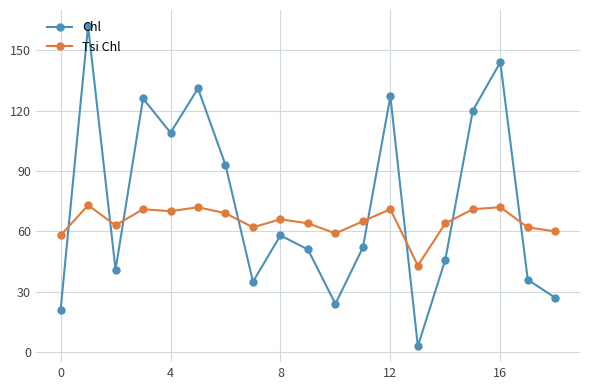

In Chl, how many points are higher than both neighbors (excluding endpoints)?

6